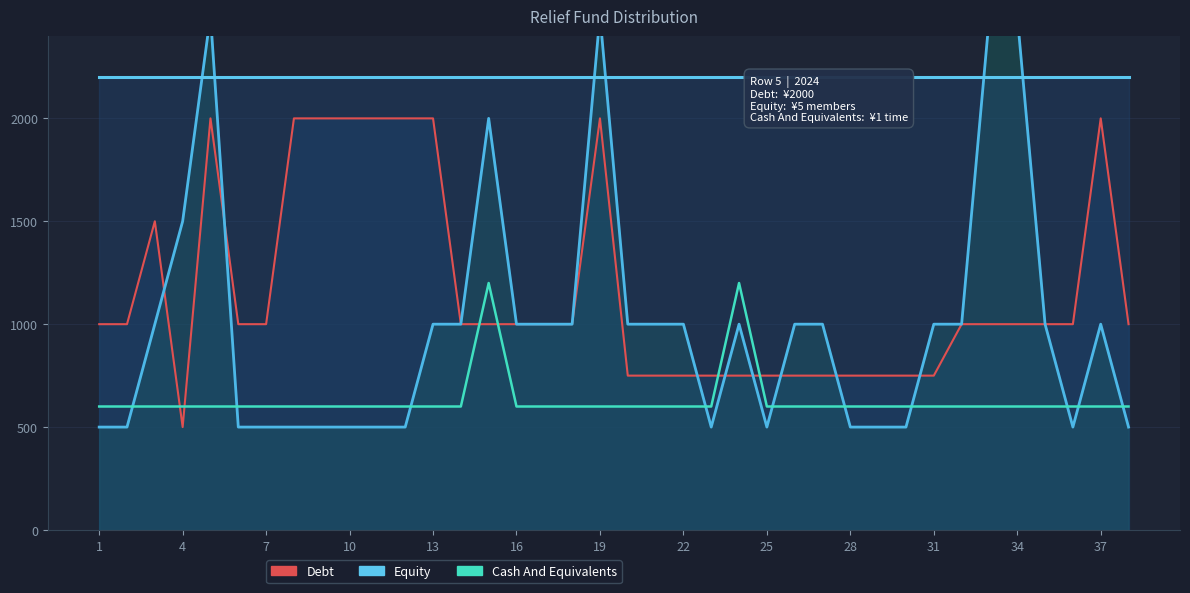

What is the sum of all Debt values?

44000